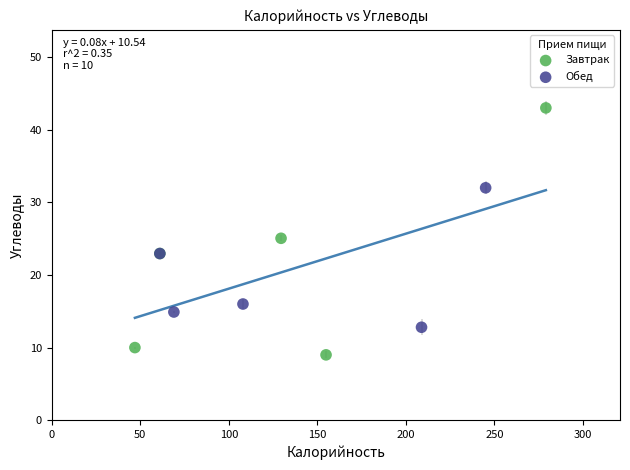

Which series has the largest Y range (max minus min)?

Завтрак